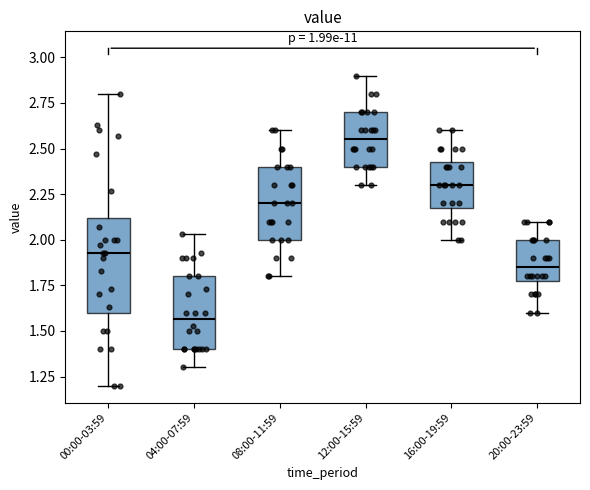

Which box has the lowest median line?

04:00-07:59